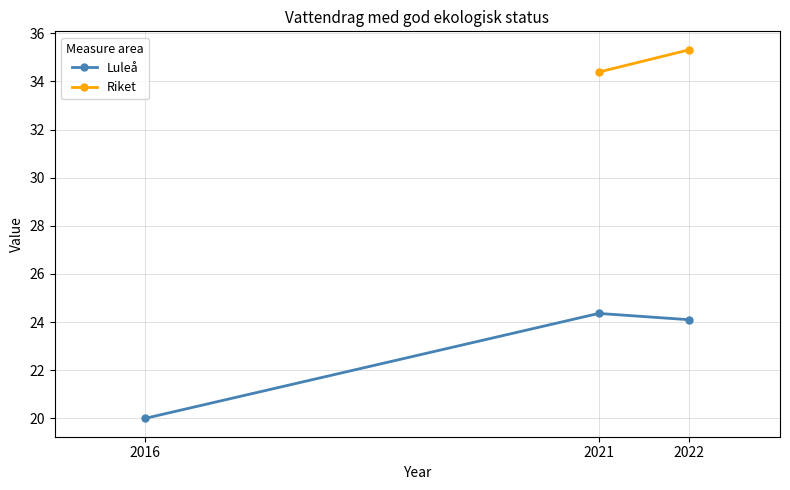

True or false: the data shows 35.9 at 2016.

False